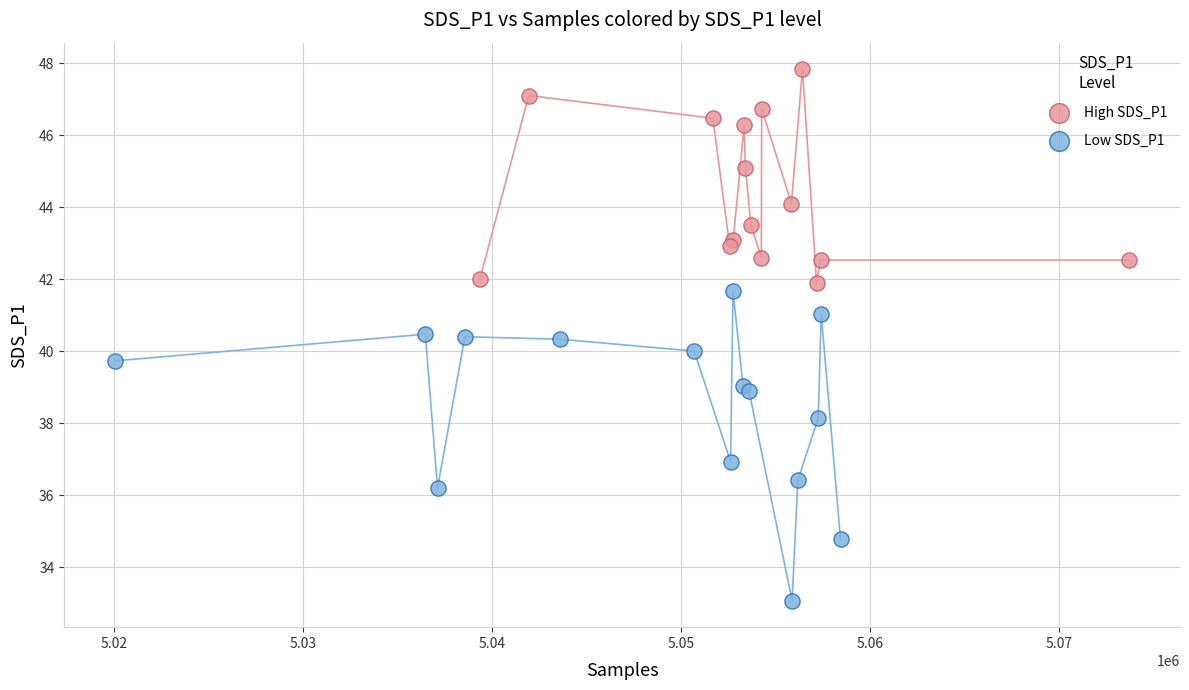

Which series has the widest spread of Y values?

Low SDS_P1